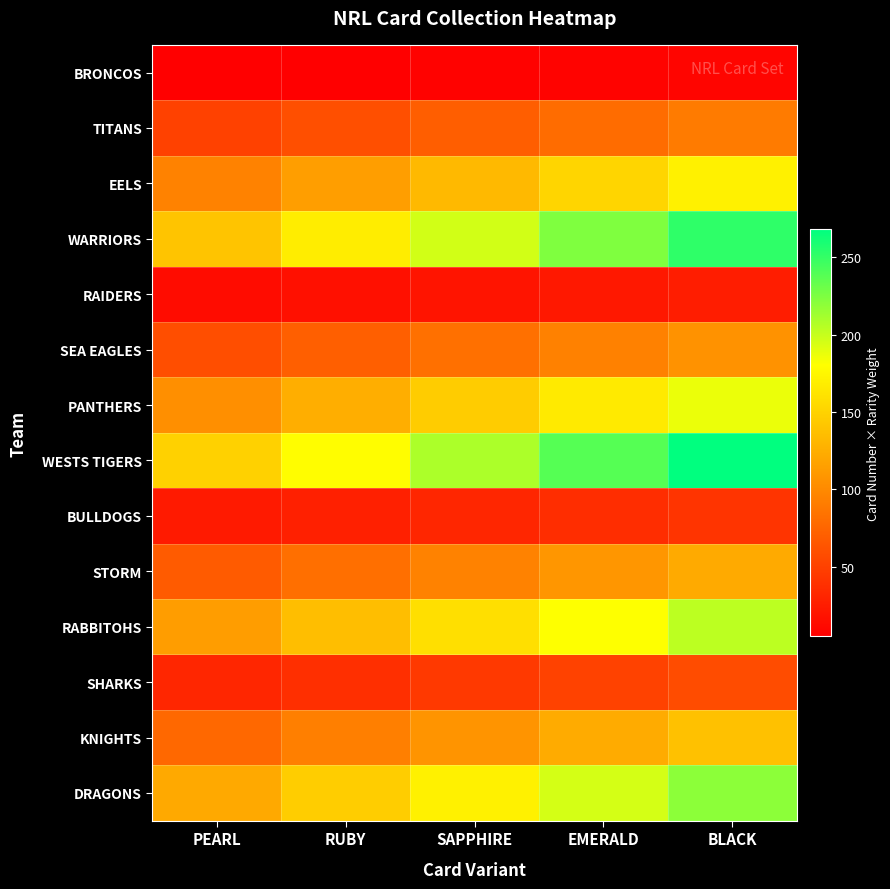

Which series has the largest total across all categories?

WESTS TIGERS